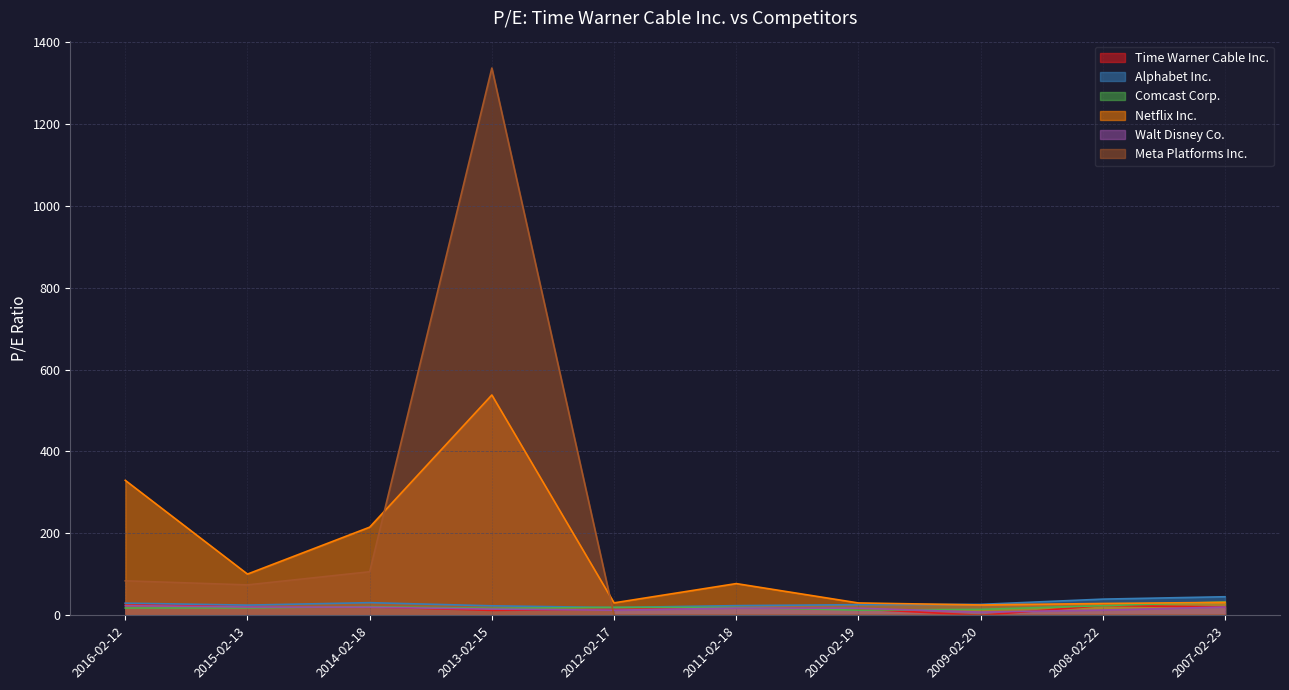

What is the value of the Netflix Inc. point at the 7th from the left?

30.1